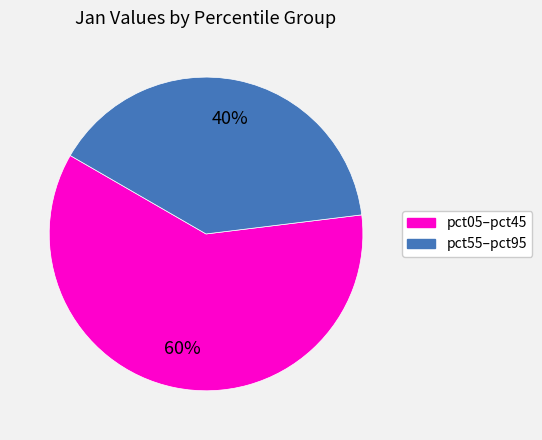

Is there a majority slice in this chart?

Yes